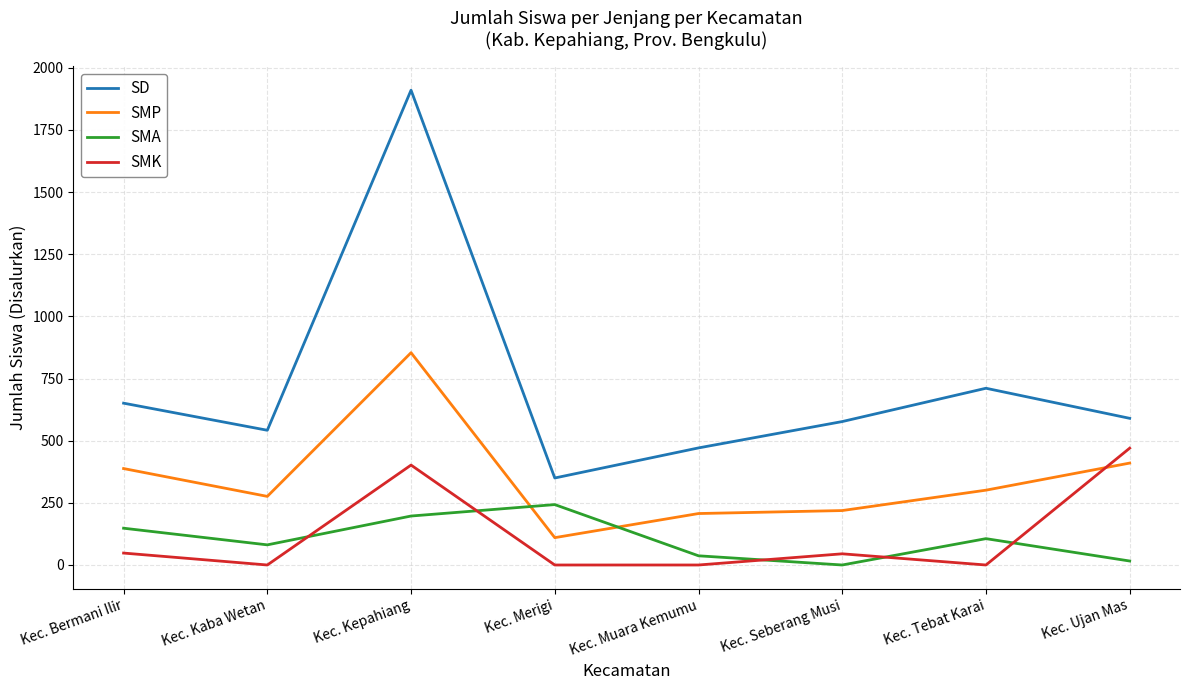

After their last crossing, which series has the higher values: SMP or SMA?

SMP